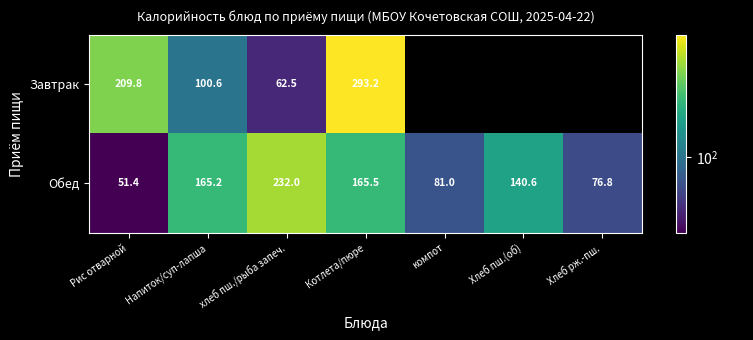

Between Хлеб рж.-пш. and хлеб пш./рыба запеч., which is larger?

хлеб пш./рыба запеч.